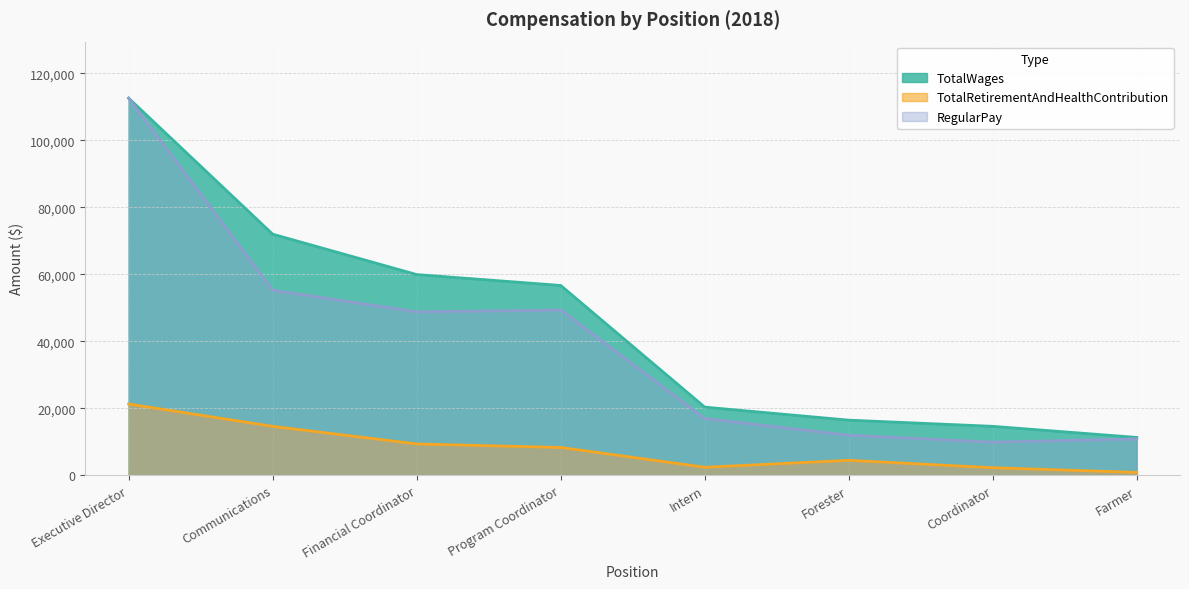

Reading left to right, list all the values displayed in this chart.

TotalWages: Executive Director=112619	Communications=71986	Financial Coordinator=59923	Program Coordinator=56668	Intern=20320	Forester=16432	Coordinator=14584	Farmer=11270
TotalRetirementAndHealthContribution: Executive Director=21237	Communications=14577	Financial Coordinator=9318	Program Coordinator=8268	Intern=2357	Forester=4432	Coordinator=2219	Farmer=812
RegularPay: Executive Director=112619	Communications=55242	Financial Coordinator=48790	Program Coordinator=49318	Intern=16901	Forester=11925	Coordinator=9867	Farmer=10820